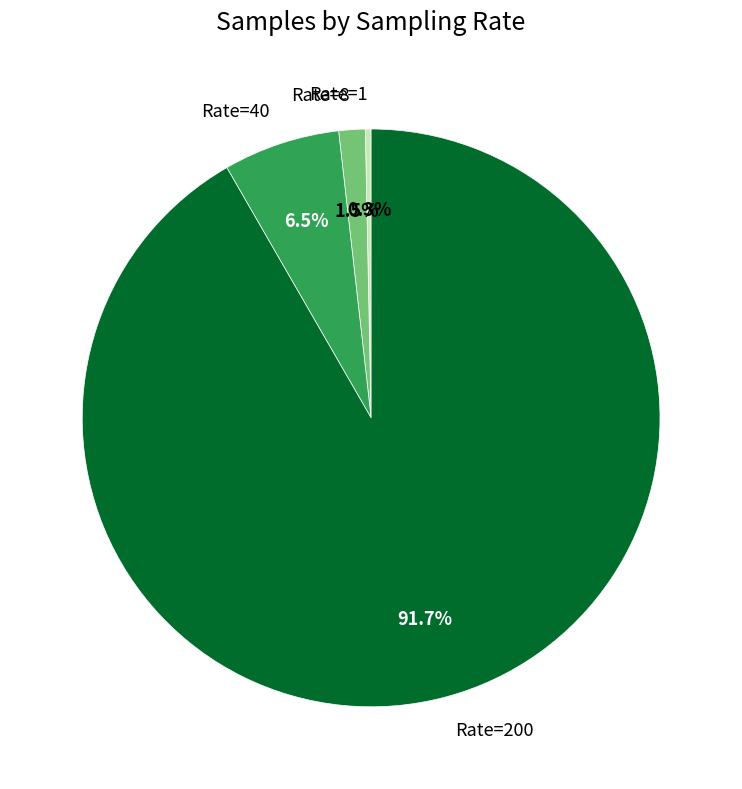

What is the total percentage of Rate=200 and Rate=40?

98.2%